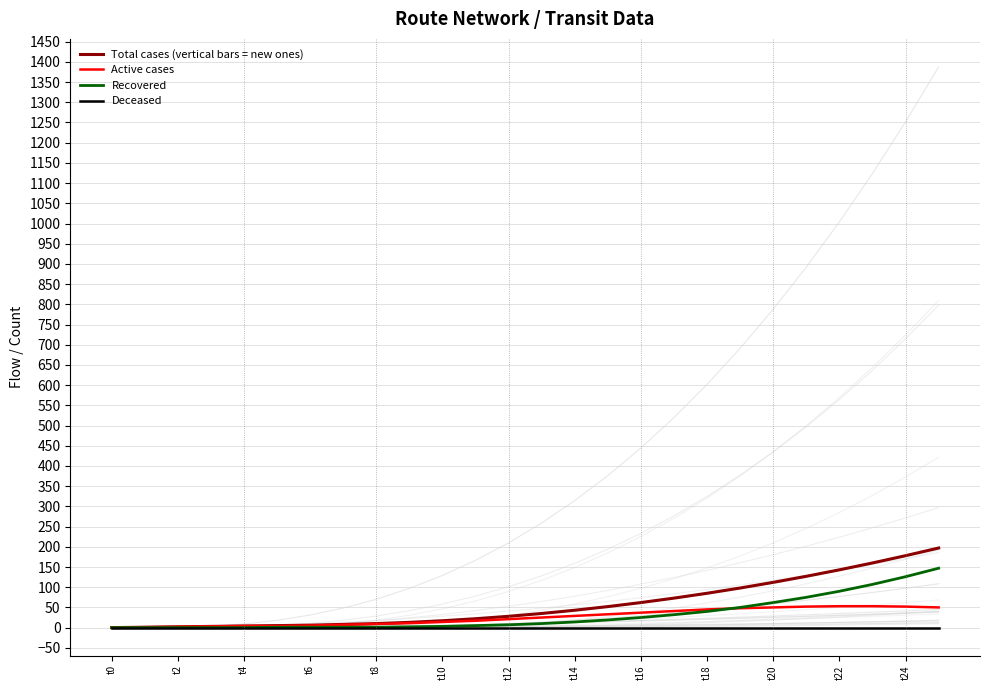

Where is Recovered nearest to the value 73?

21